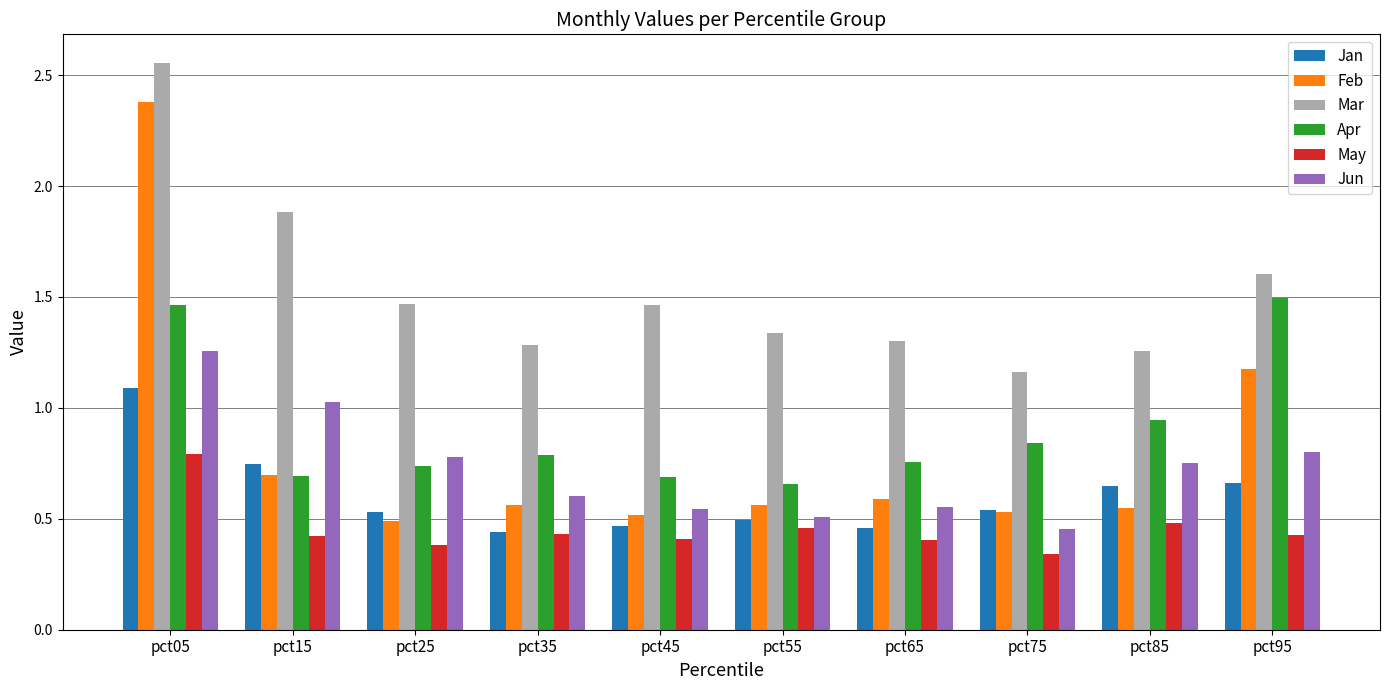

Which series changed the most between pct15 and pct85?

Mar